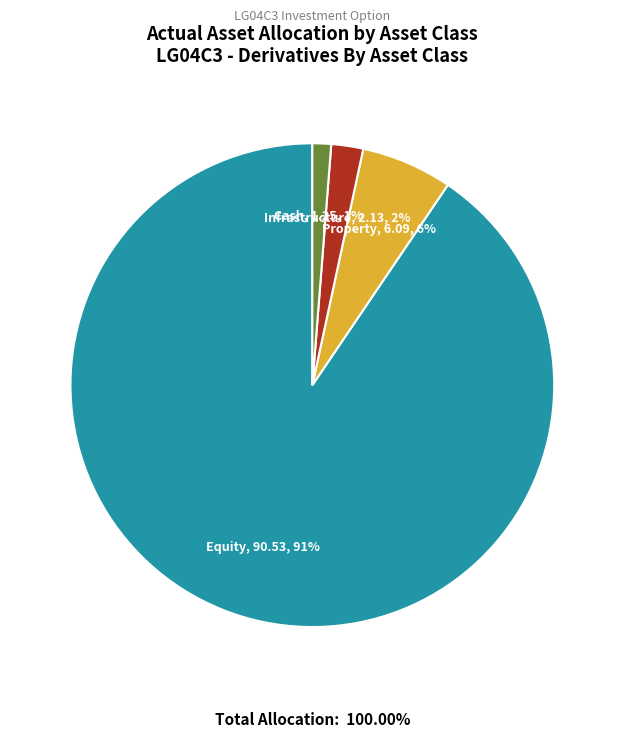

Is there any slice that represents more than half of the pie?

Yes